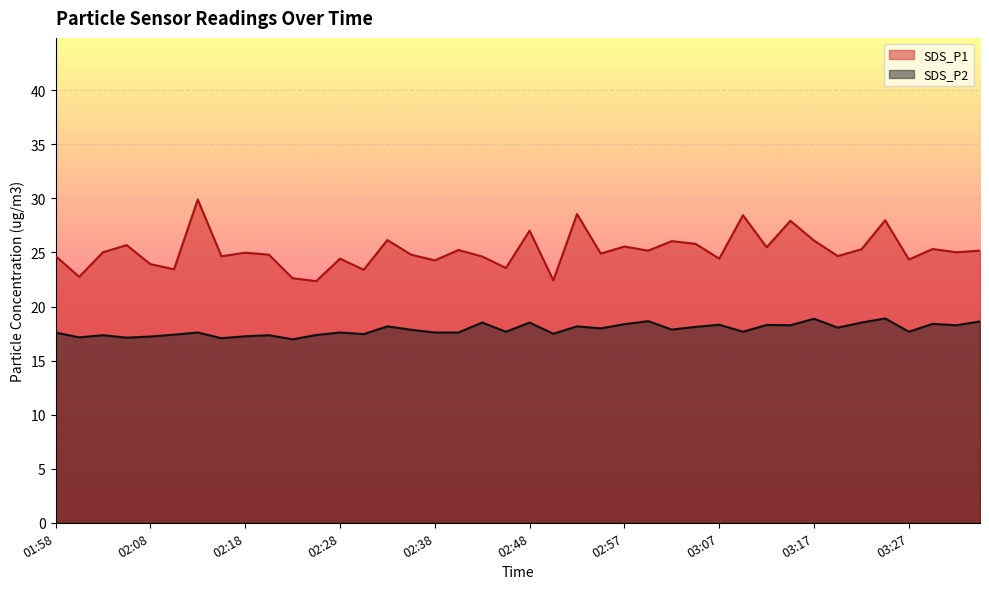

What is the difference between the maximum and minimum values in the SDS_P1 series?

7.5